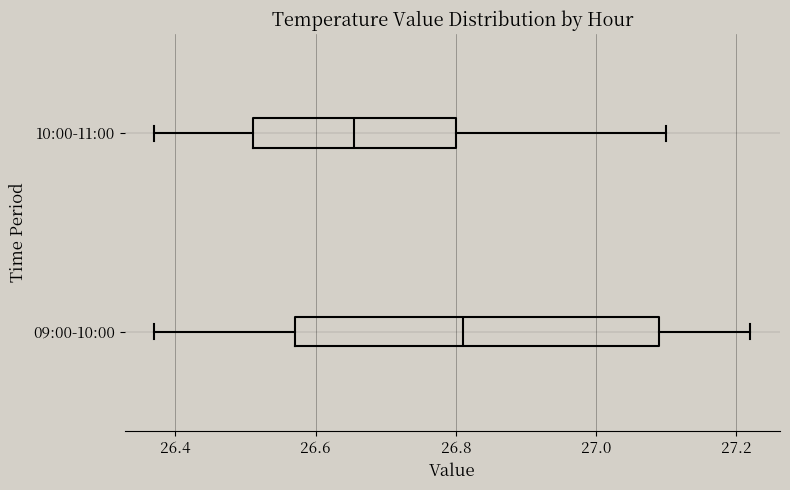

Which box's median line is the furthest to the right?

09:00-10:00